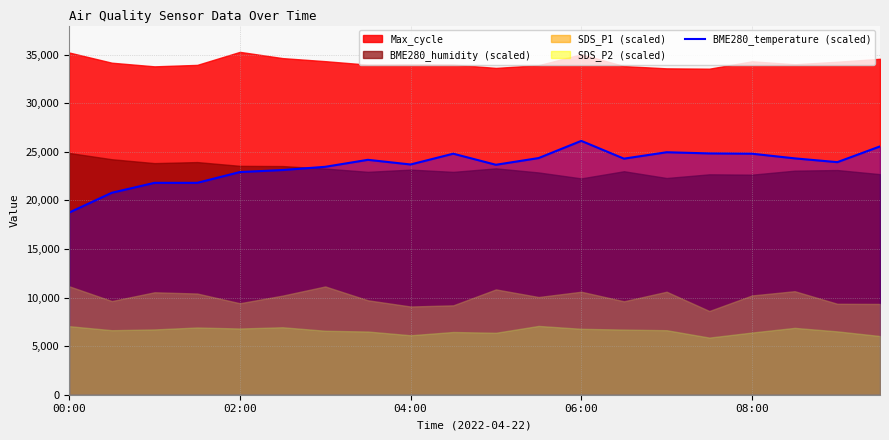

What is the minimum value for BME280_temperature (scaled)?

18750.0